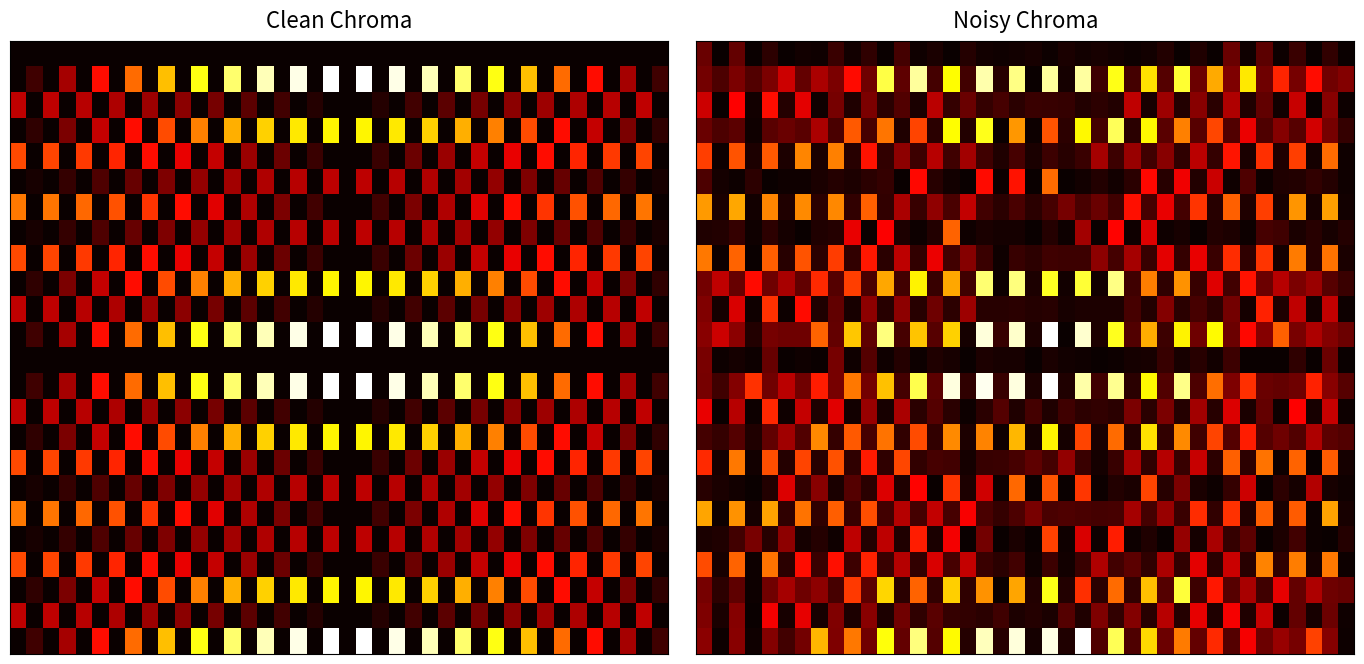

What is the spread (max minus min) of values at 7?

14.2